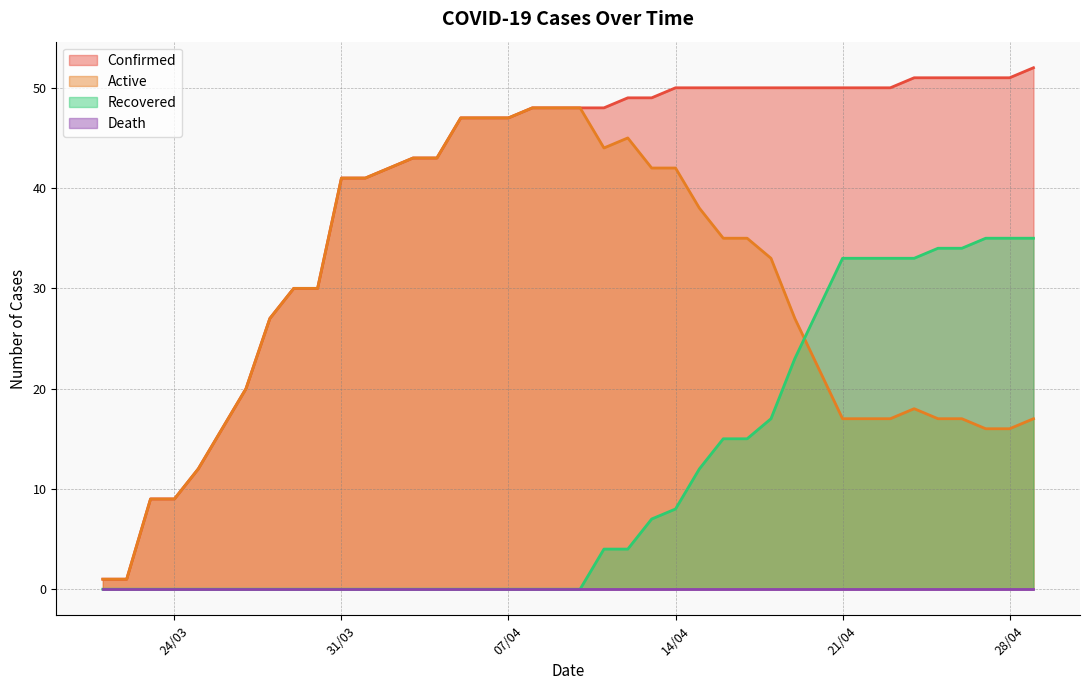

Which series has the largest range (max minus min)?

Confirmed